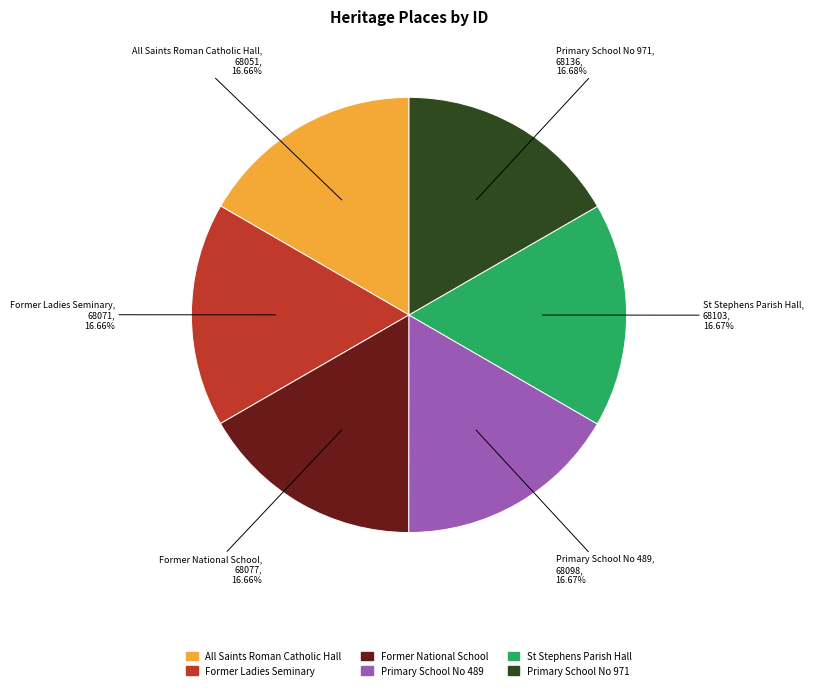

To the nearest percent, what portion does Former National School represent?

17%